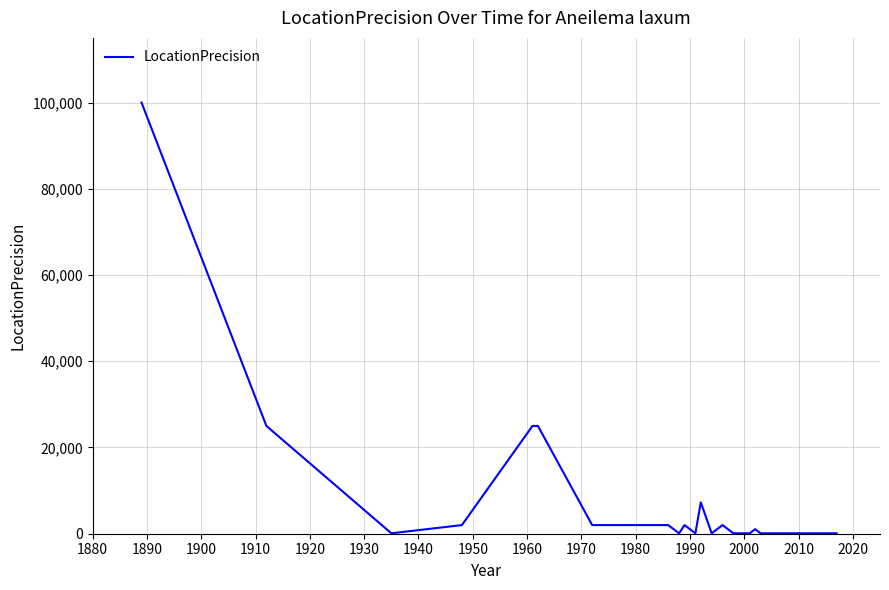

What is the greatest value displayed?

100000